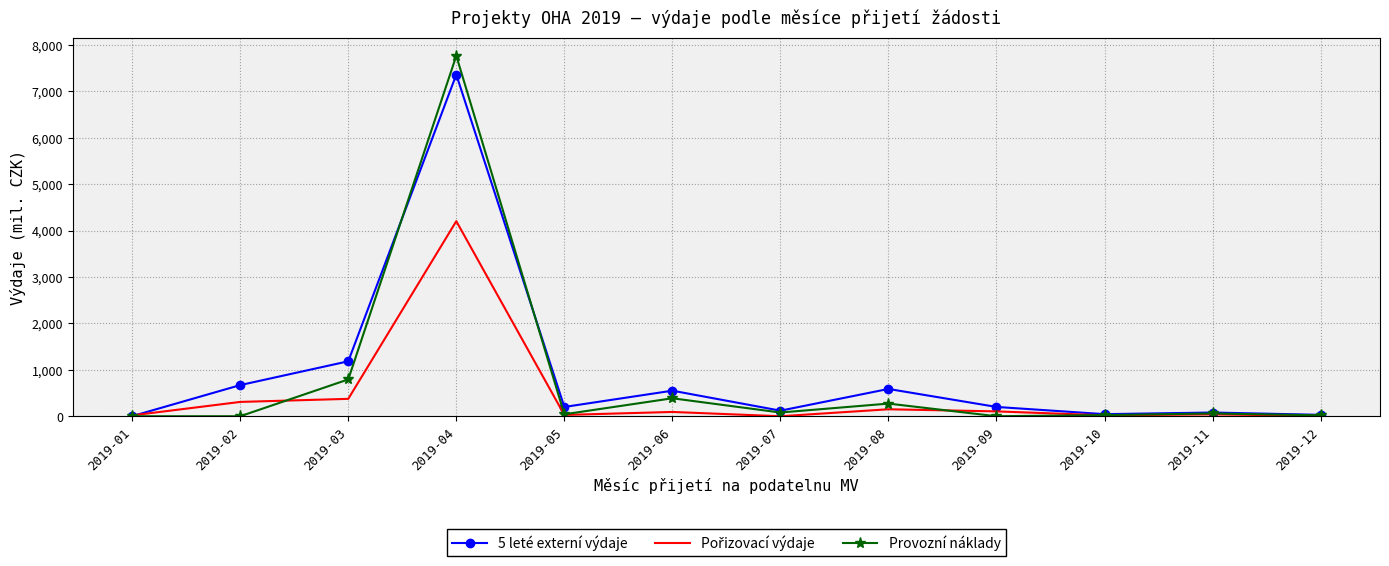

At which category does the chart reach its peak across all series?

2019-04